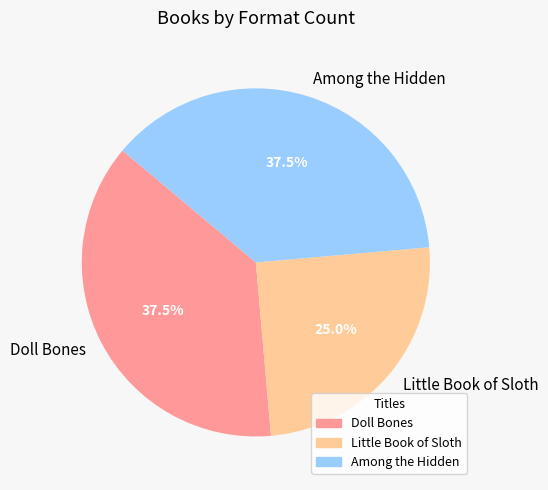

How many slices are in this pie chart?

3